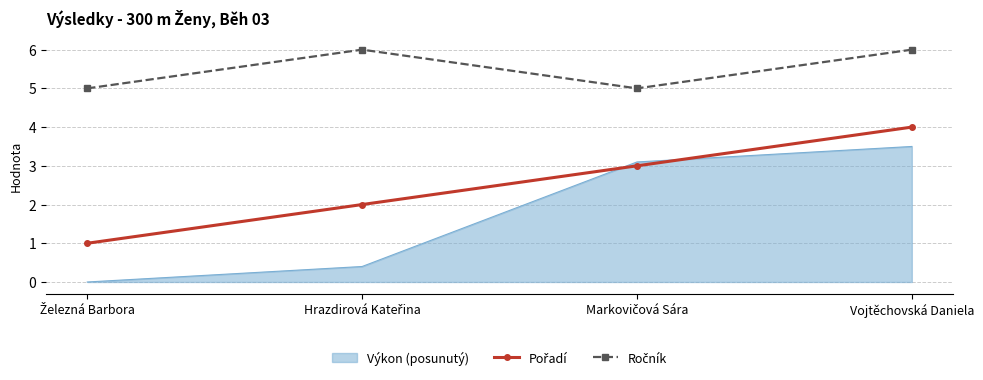

At which category is the sum across all series the highest?

Vojtěchovská Daniela